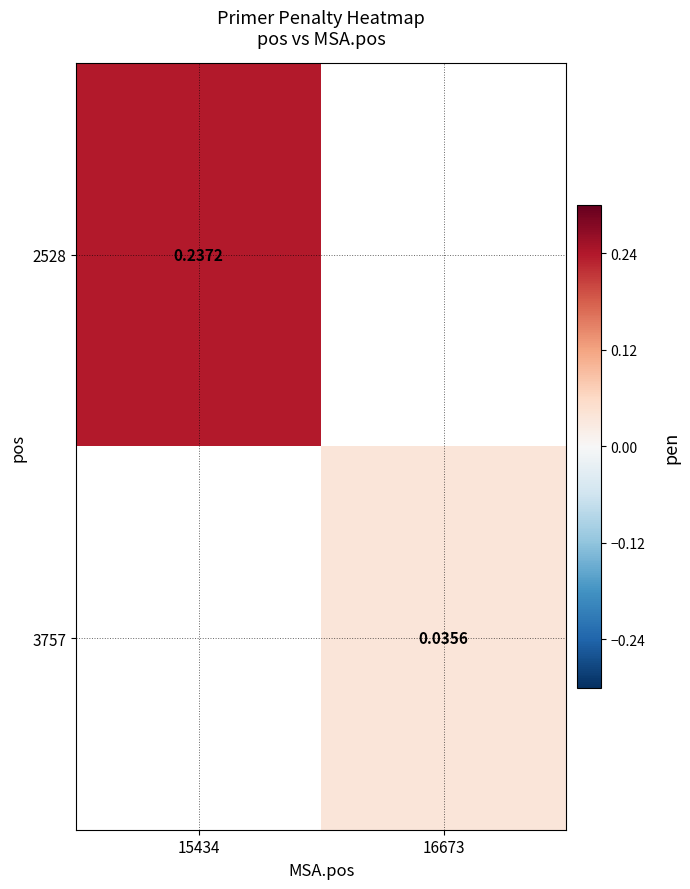

How many positive values does the 2528 series have?

1